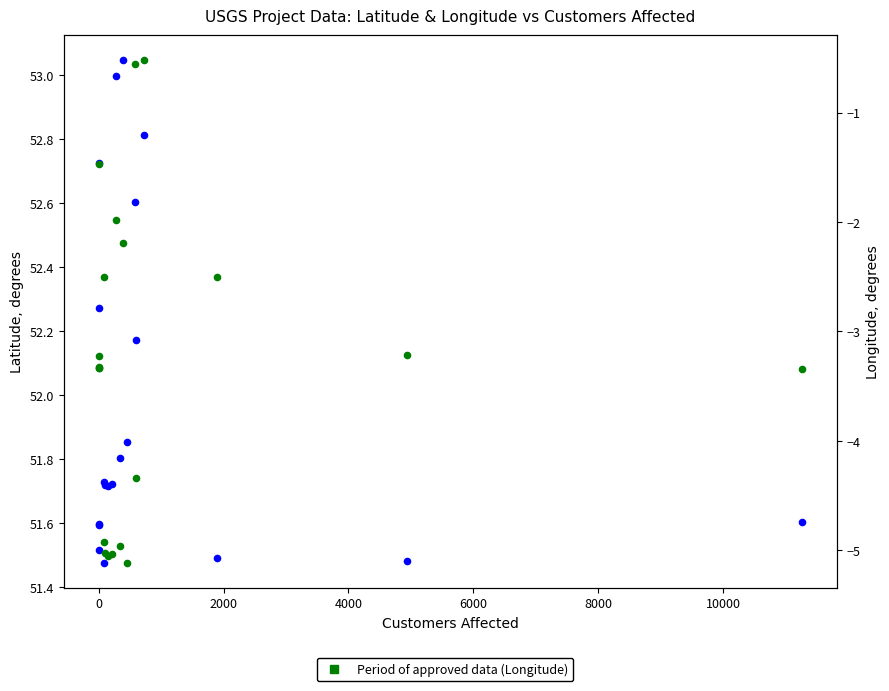

Which series reaches the minimum Y coordinate?

Longitude